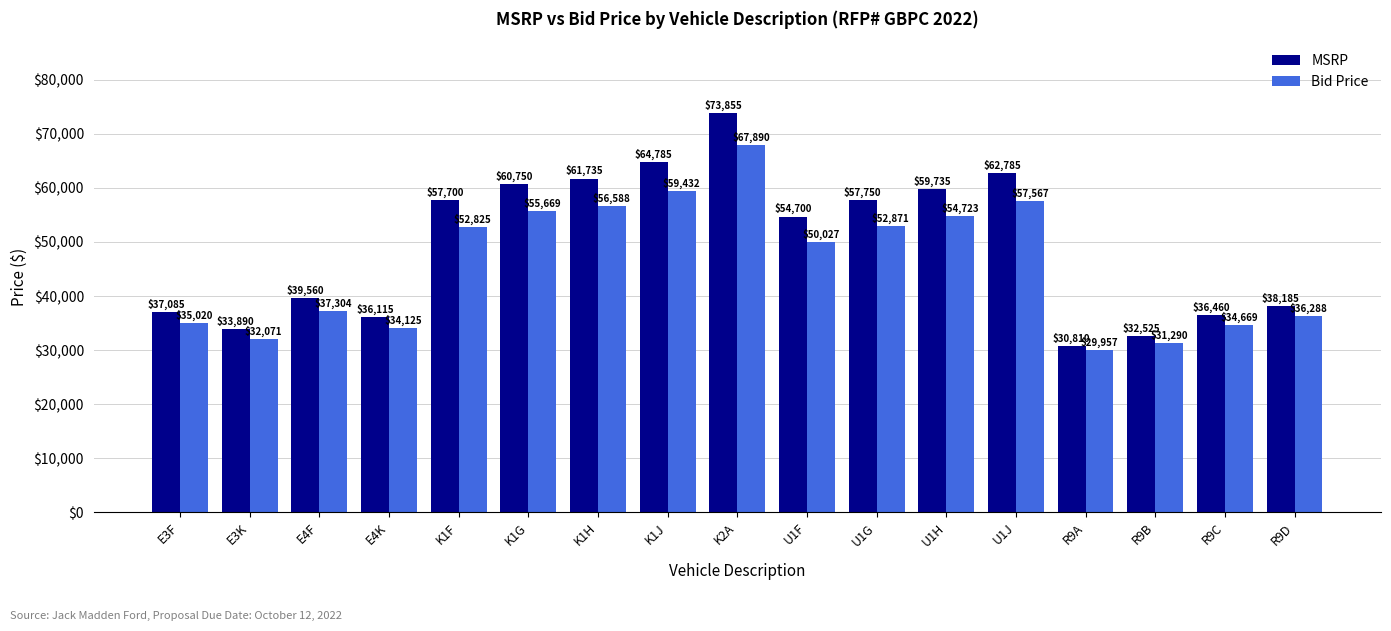

What are all the series names shown in the legend?

MSRP, Bid Price